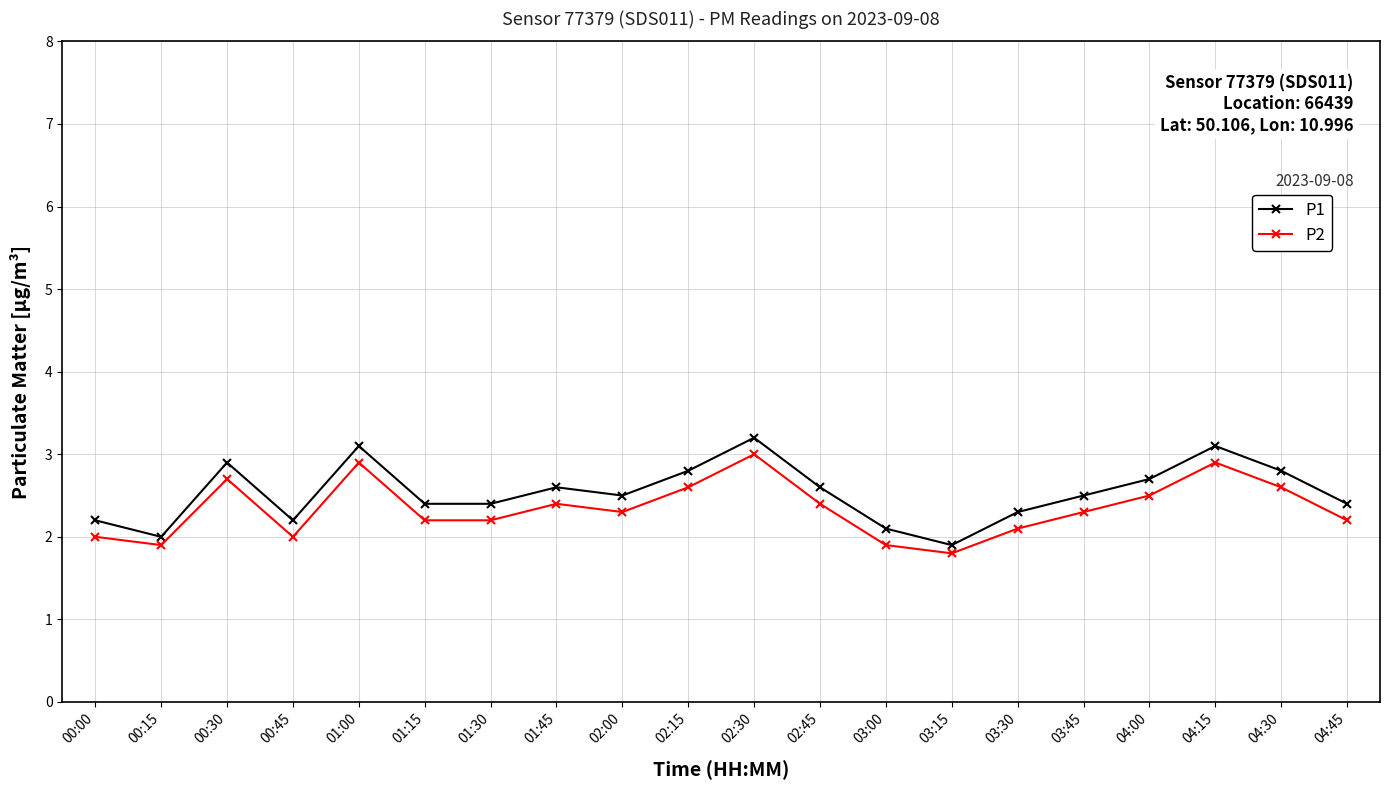

What is the total value across all series at 03:00?

4.0